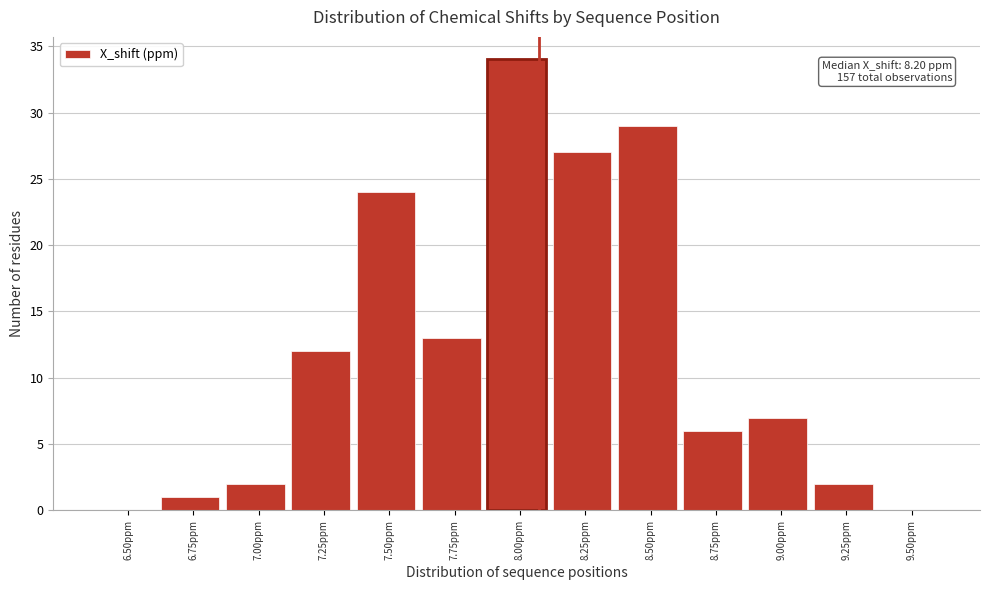

Reading left to right, what are all the values shown in this chart?

6.50ppm=0	6.75ppm=1	7.00ppm=2	7.25ppm=12	7.50ppm=24	7.75ppm=13	8.00ppm=34	8.25ppm=27	8.50ppm=29	8.75ppm=6	9.00ppm=7	9.25ppm=2	9.50ppm=0